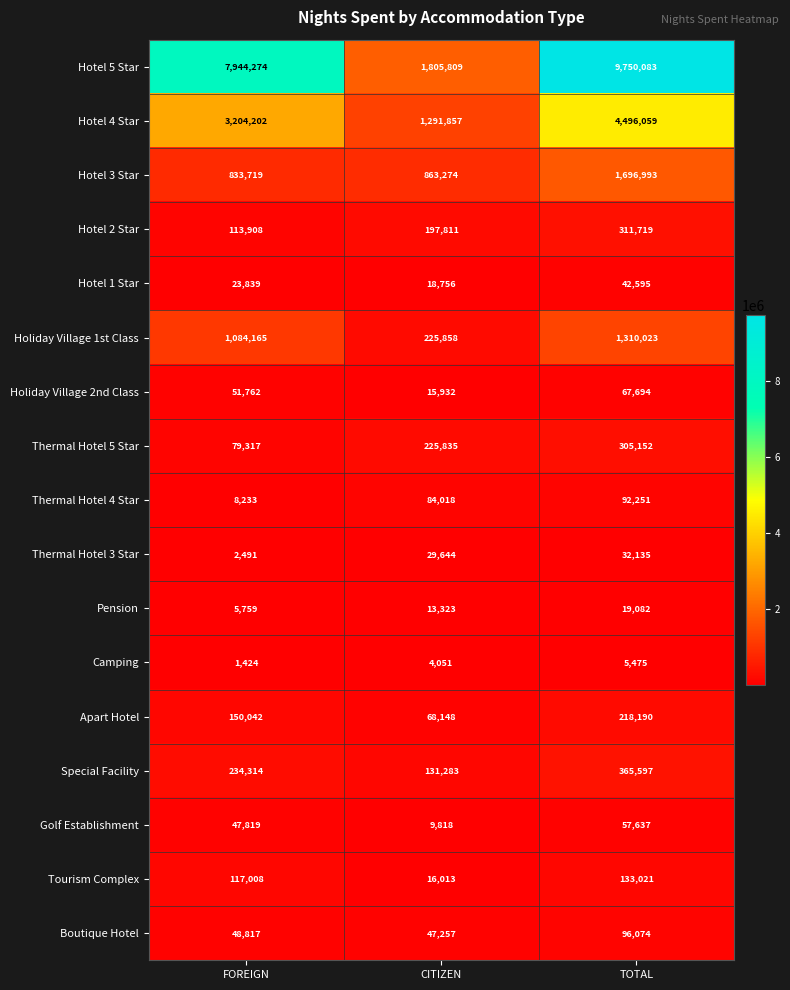

What is the sum of the Special Facility values at FOREIGN and TOTAL?

599911